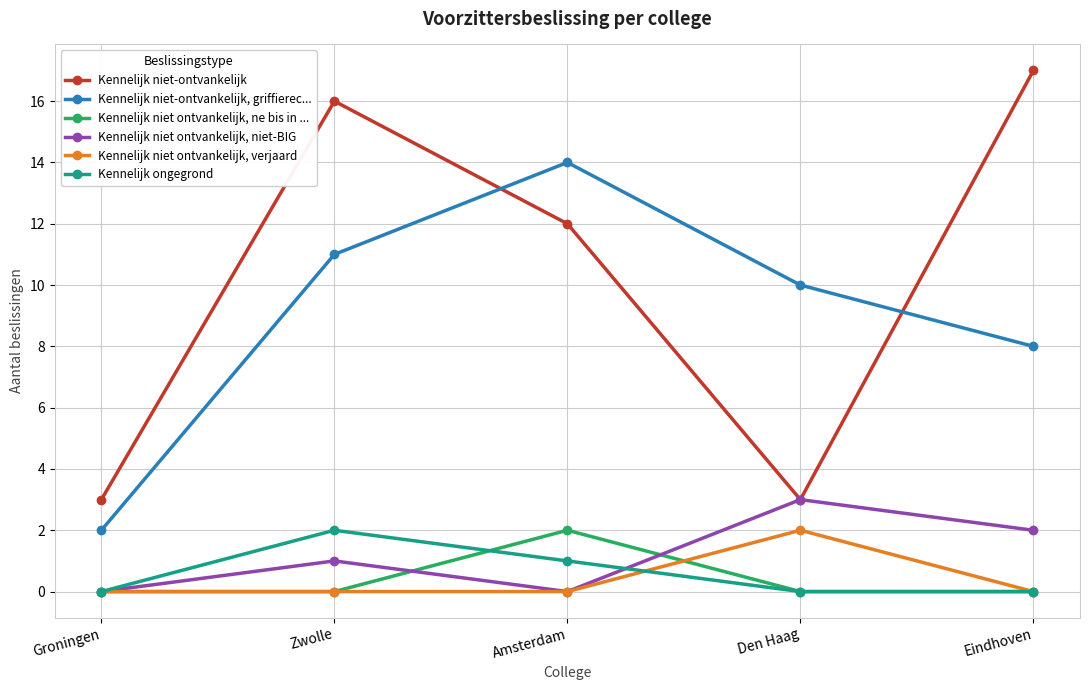

Is this an area chart (filled region under the line)?

No